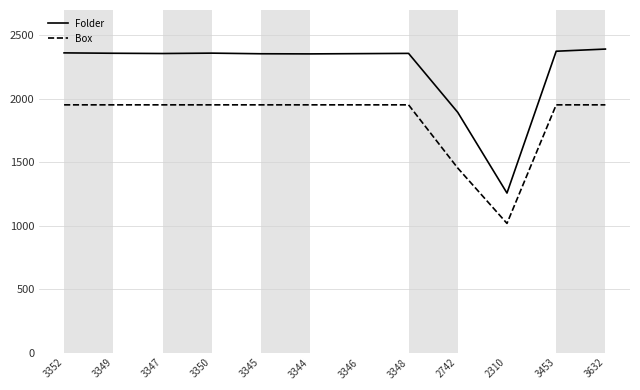

Which series has the largest total across all categories?

Folder